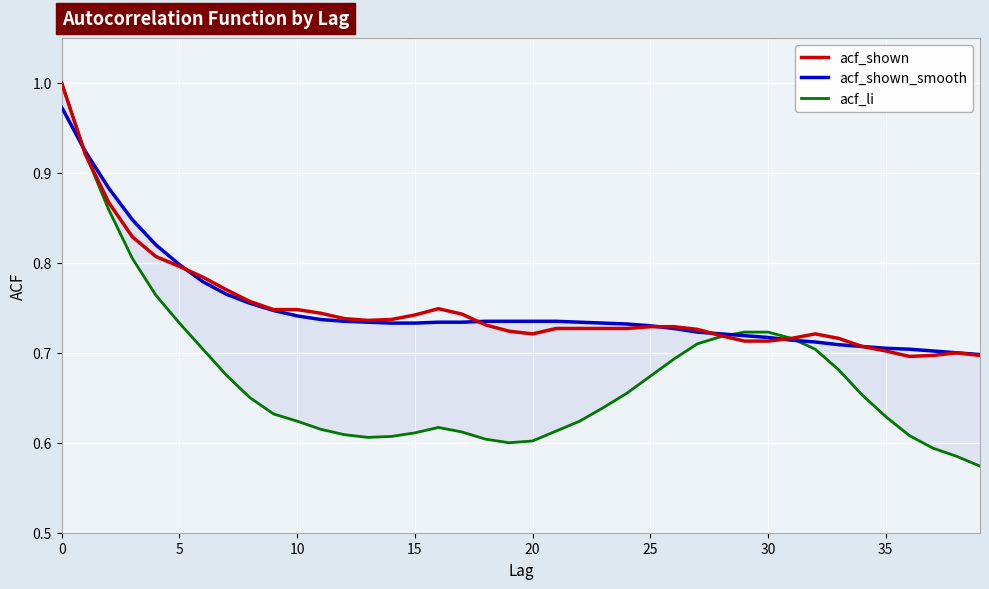

What is the highest value of the acf_shown series?

1.0